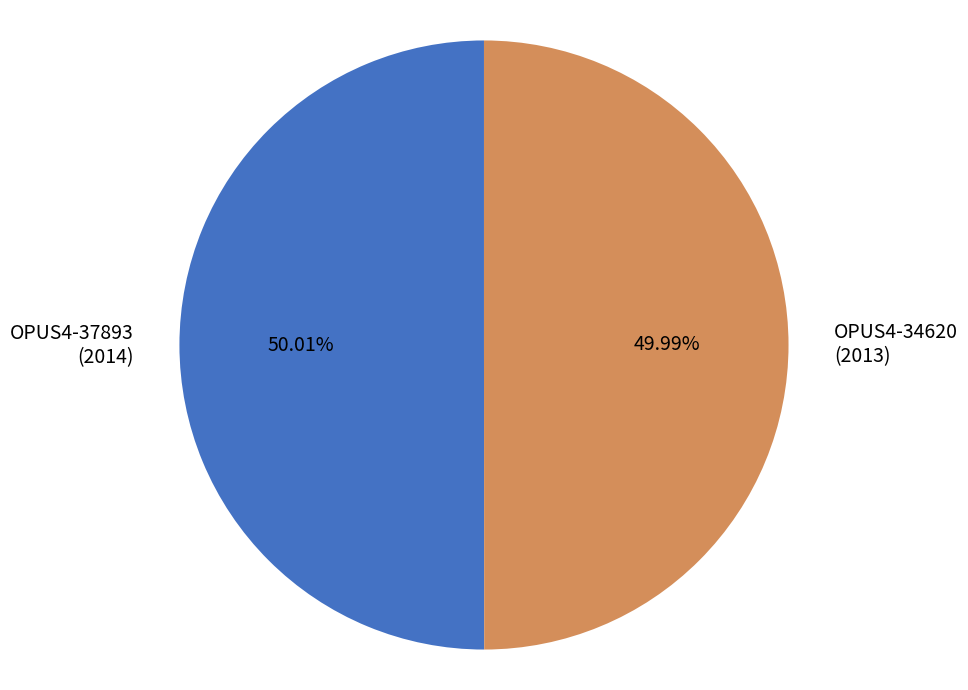

Does any single category account for the majority?

Yes